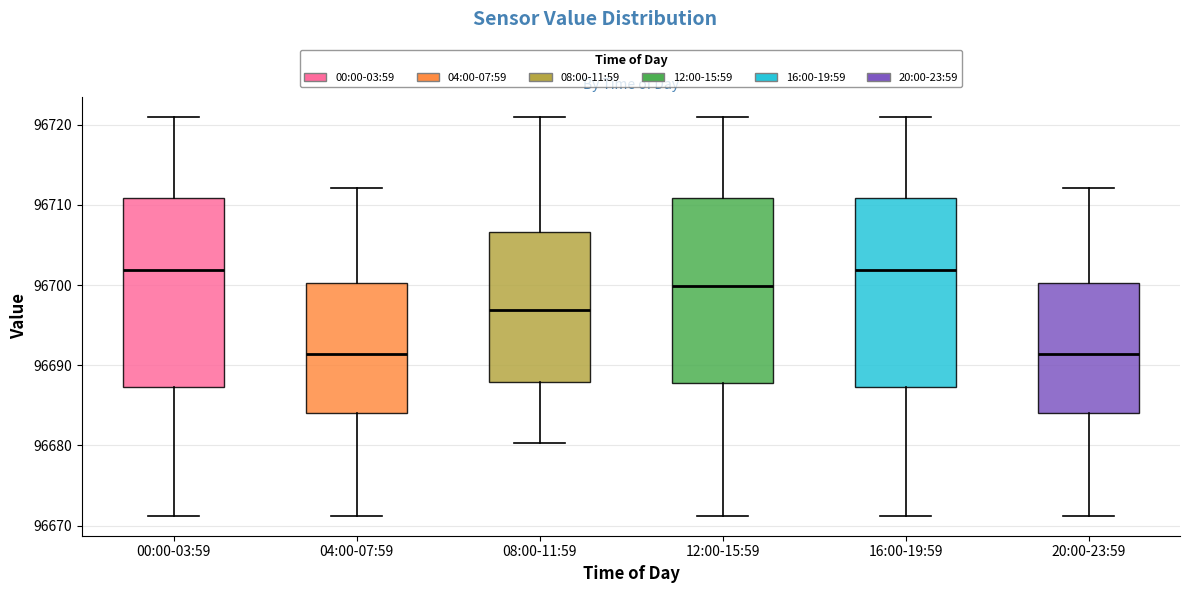

Reading left to right, read every box against the y-axis: the position of its median line, the range the box covers, and the ends of its whiskers. The values are not printed on the chart, so give them approximately, as read against the axis.

00:00-03:59: median 96702, box 96687 to 96711, whiskers 96671 to 96721
04:00-07:59: median 96691, box 96684 to 96700, whiskers 96671 to 96712
08:00-11:59: median 96697, box 96688 to 96707, whiskers 96680 to 96721
12:00-15:59: median 96700, box 96688 to 96711, whiskers 96671 to 96721
16:00-19:59: median 96702, box 96687 to 96711, whiskers 96671 to 96721
20:00-23:59: median 96691, box 96684 to 96700, whiskers 96671 to 96712